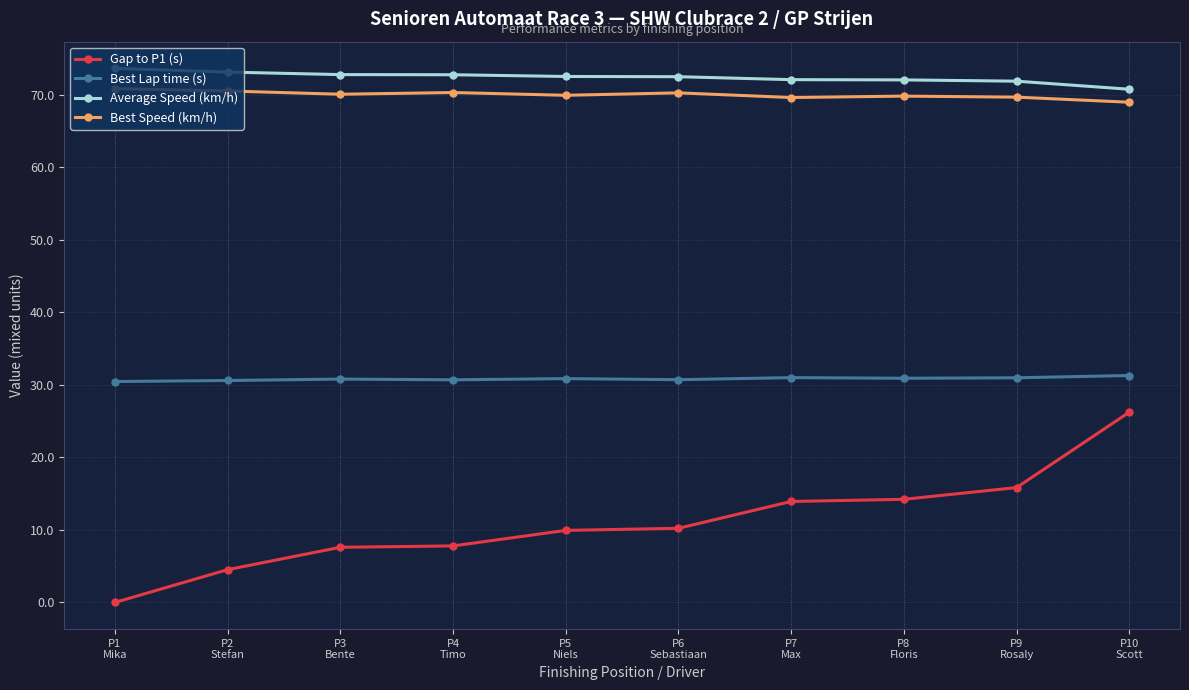

The Best Lap time (s) series shows 30.7 at P4
Timo. True or false?

True